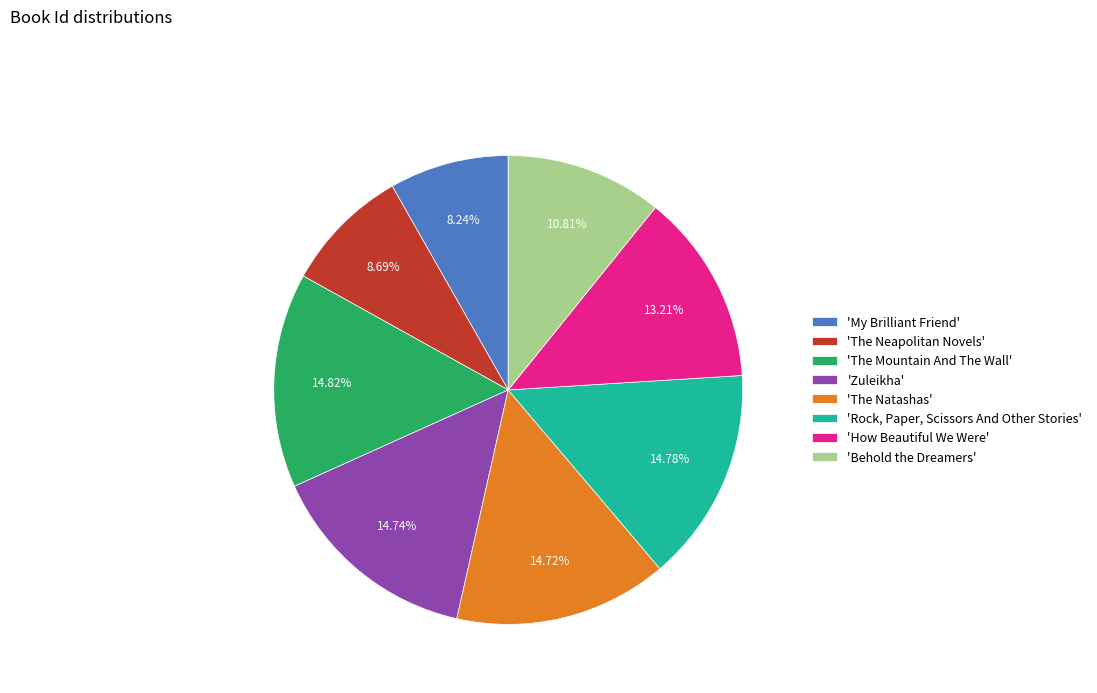

Between 'Behold the Dreamers' and 'The Neapolitan Novels', which is larger?

'Behold the Dreamers'